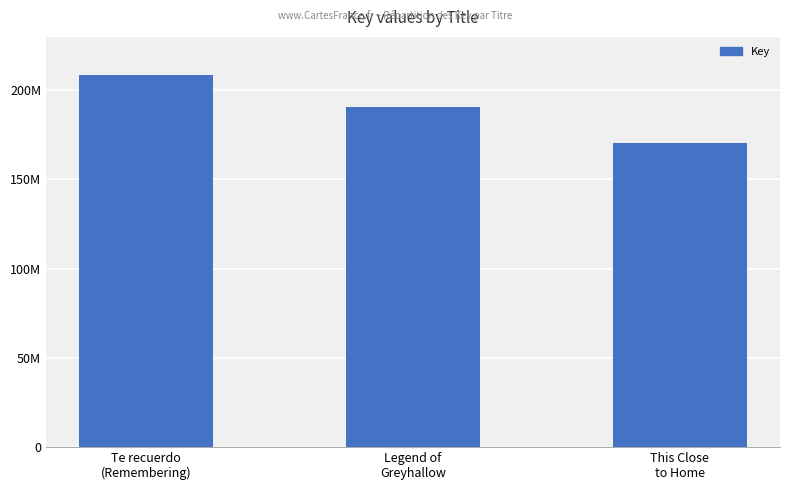

What is the average value?

189831941